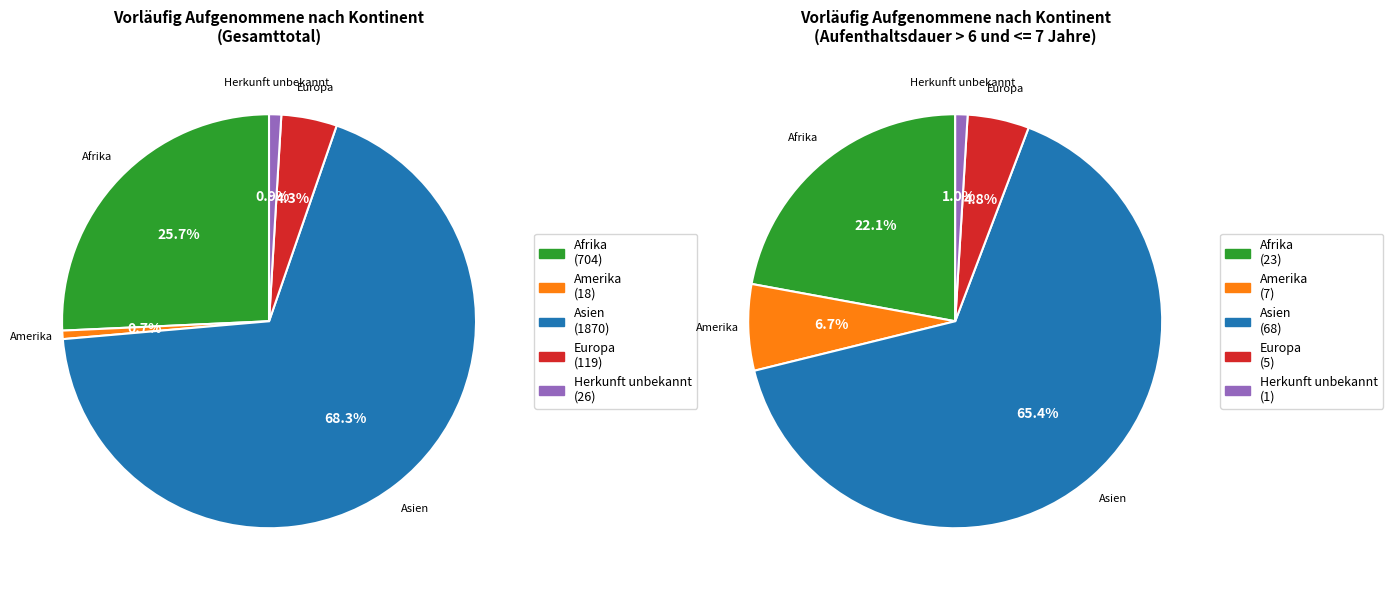

Does Asien account for over 50% of the chart?

Yes